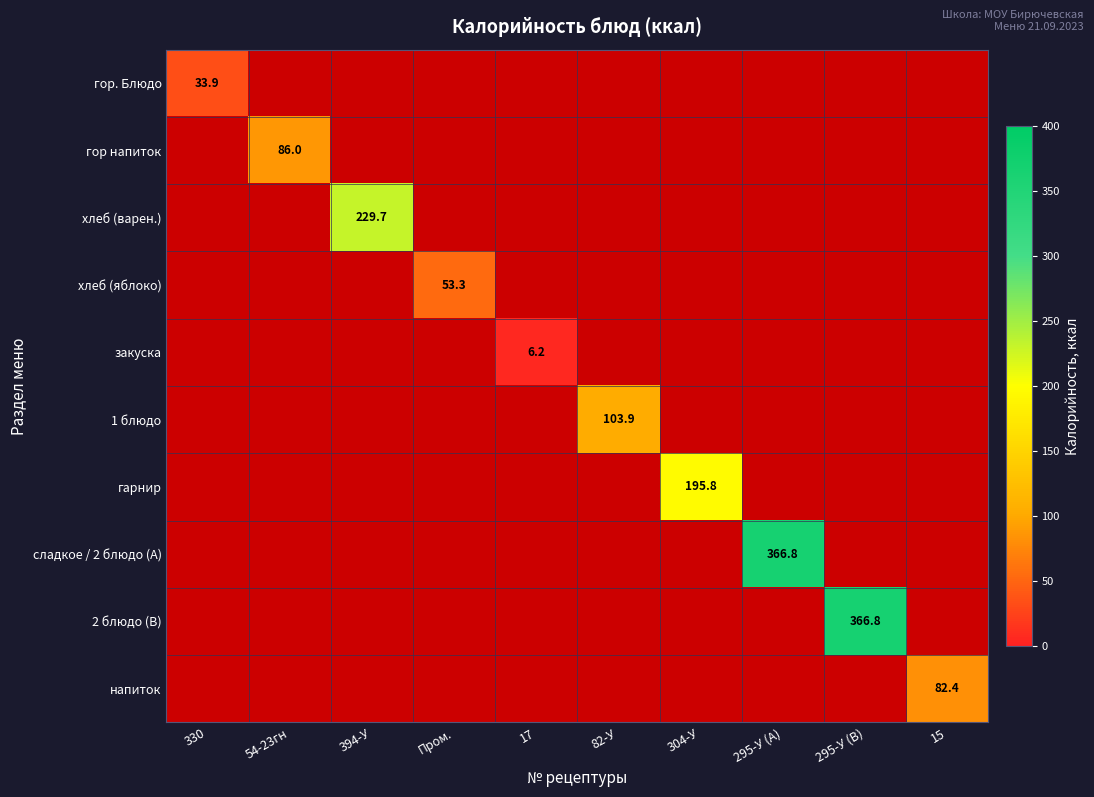

Count the number of categories in the chart.

10